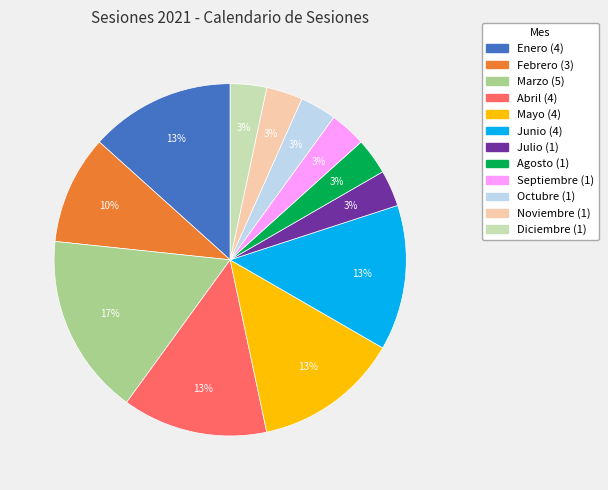

Combined, do Marzo and Enero account for over 50%?

No